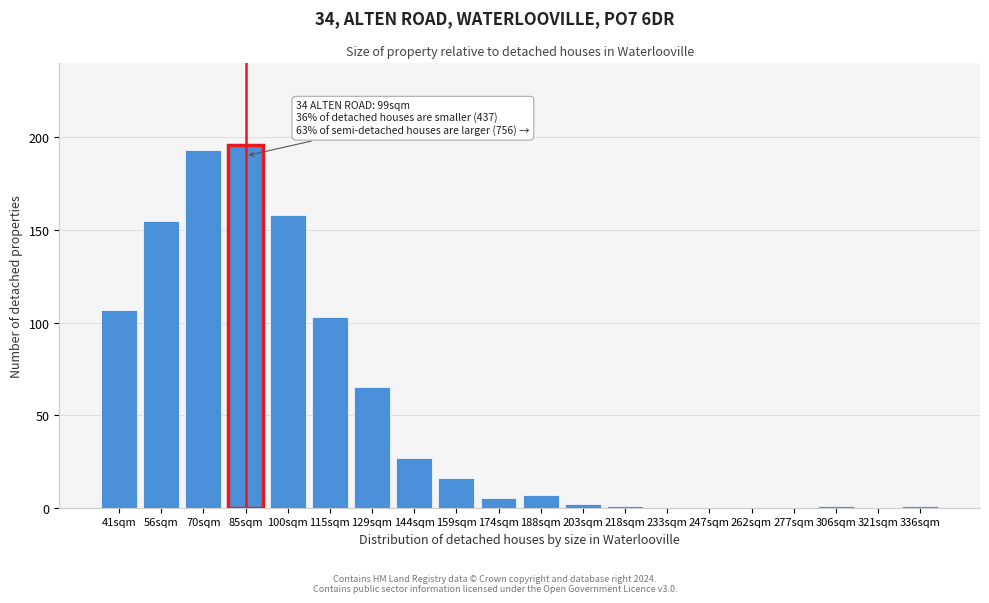

Reading right to left, transcribe all the data shown in this chart.

336sqm=1	321sqm=0	306sqm=1	277sqm=0	262sqm=0	247sqm=0	233sqm=0	218sqm=1	203sqm=2	188sqm=7	174sqm=5	159sqm=16	144sqm=27	129sqm=65	115sqm=103	100sqm=158	85sqm=196	70sqm=193	56sqm=155	41sqm=107